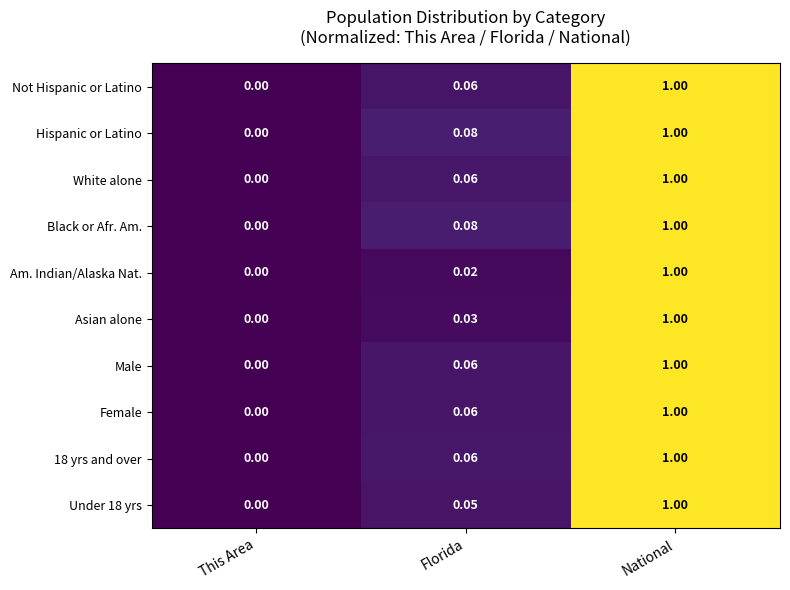

Rank the categories by Not Hispanic or Latino value from lowest to highest.

This Area, Florida, National